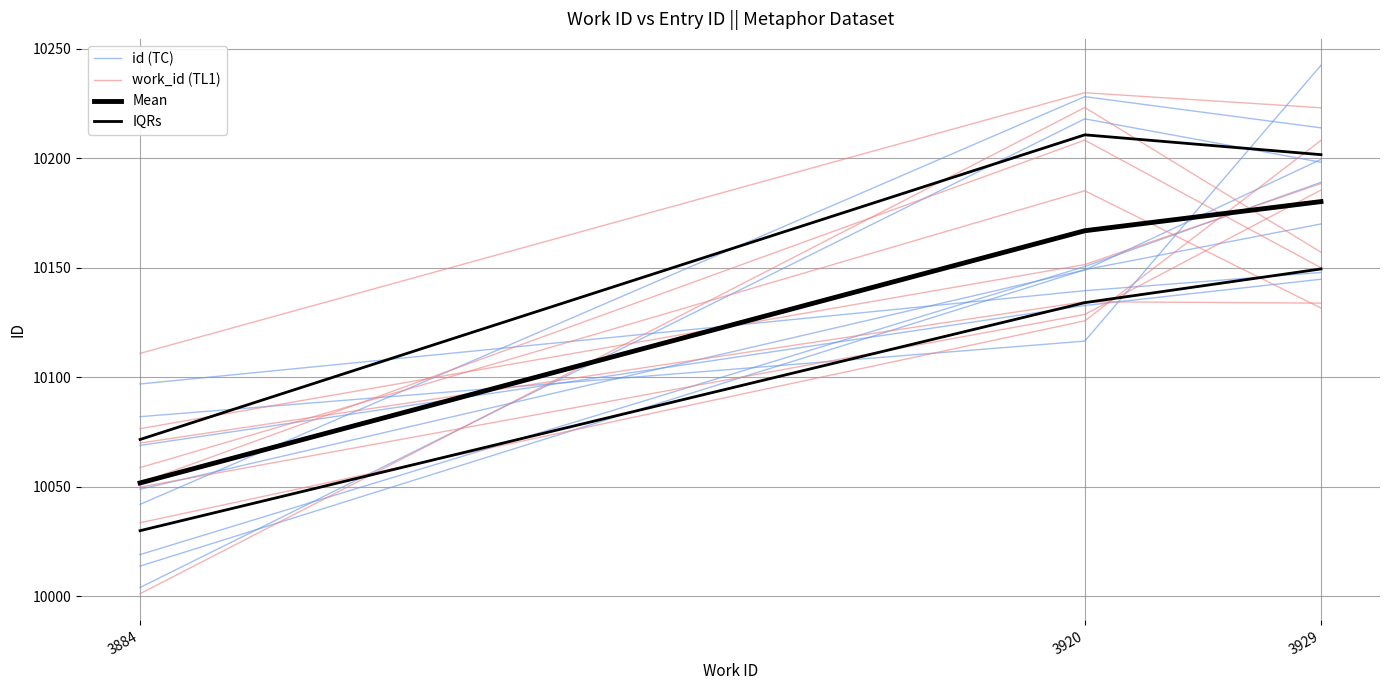

Between 3920 and 3929, which series saw the biggest shift?

work_id (TL1)